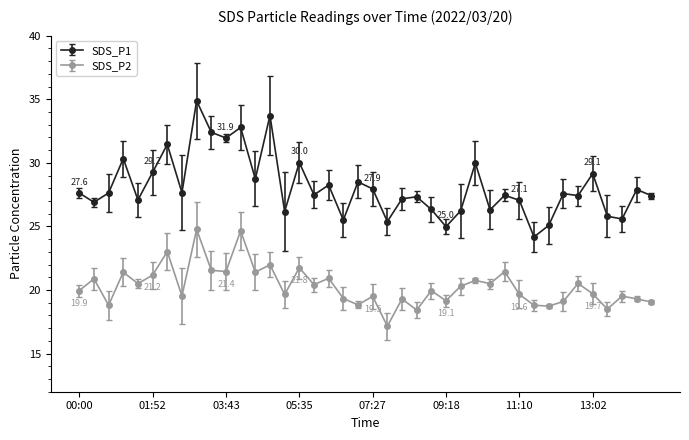

Rank the series by their average value, from highest to lowest.

SDS_P1, SDS_P2